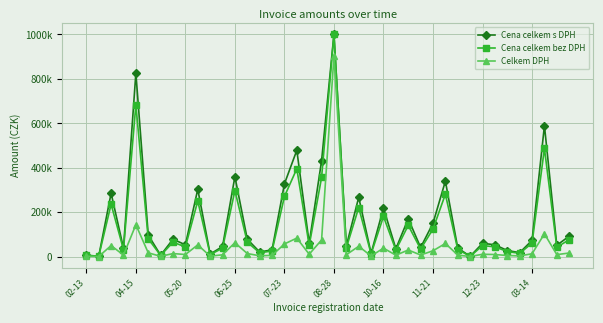

What is the label of the 19th point from the left?

18